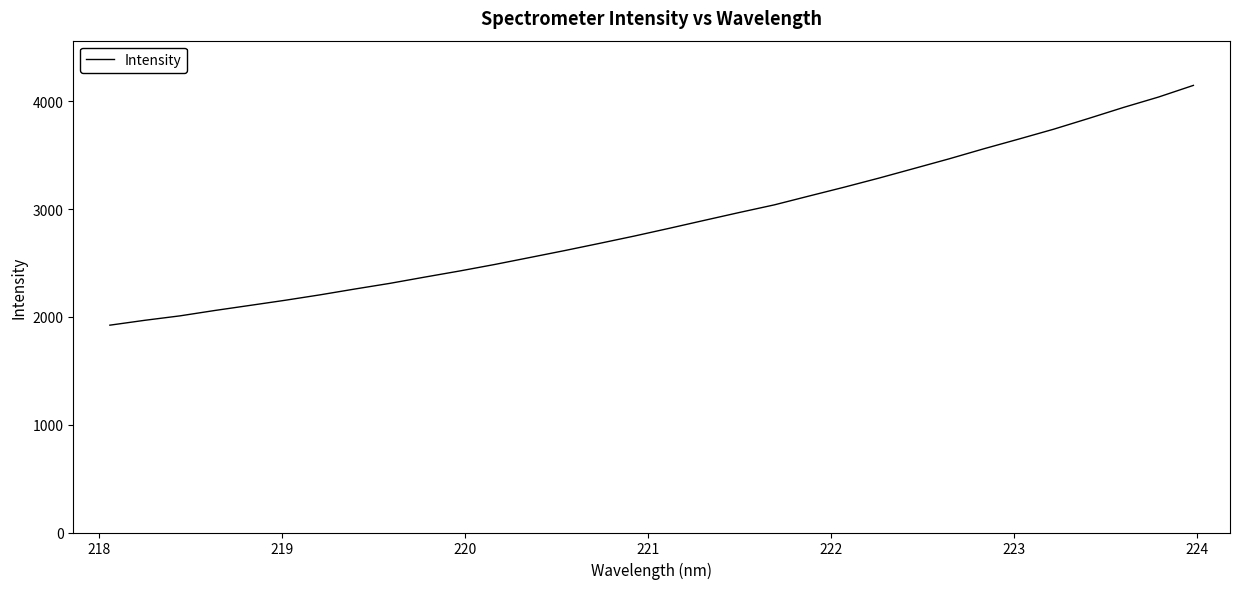

What is the maximum value shown in the chart?

4147.8